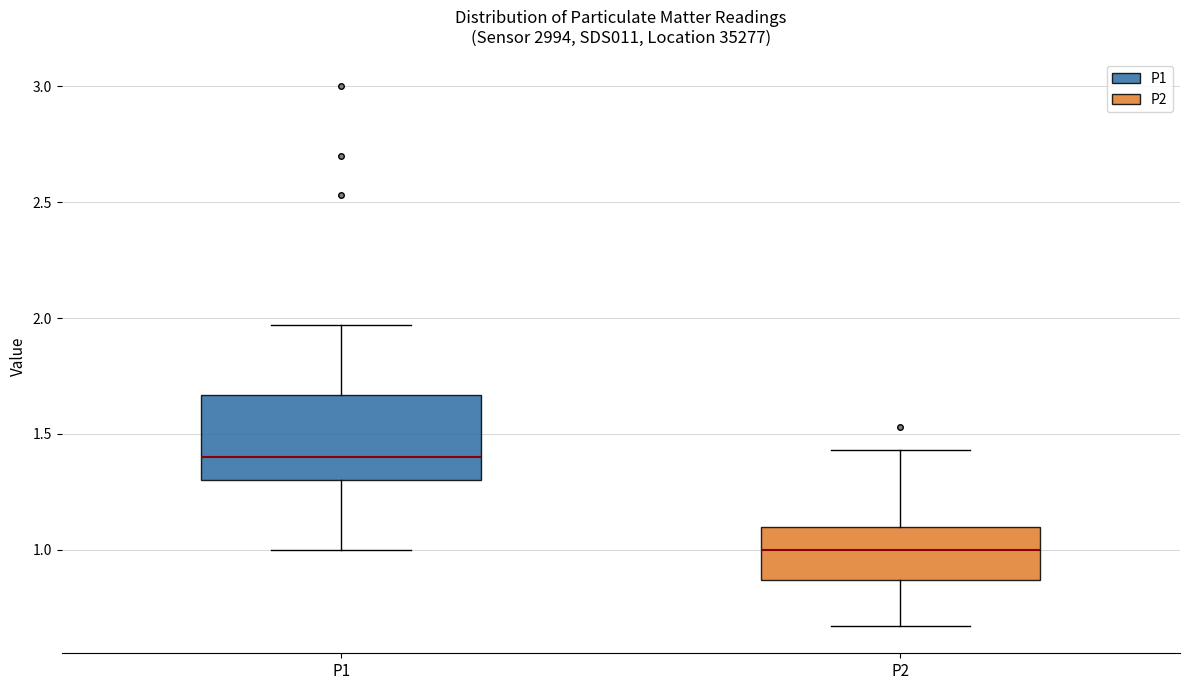

Which box has the highest median line?

P1